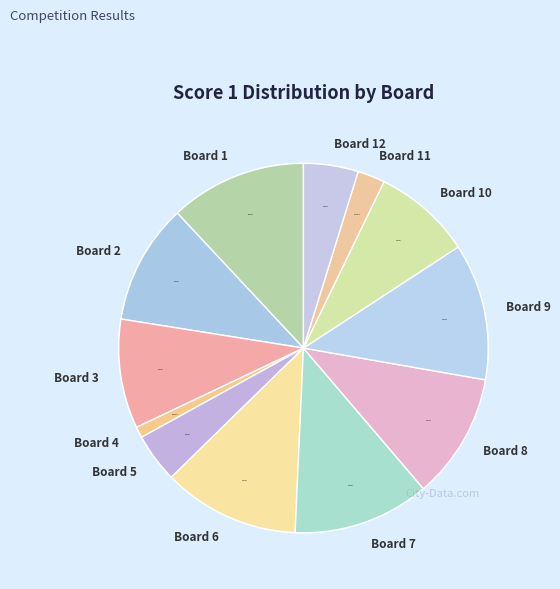

Which slice is the largest?

1